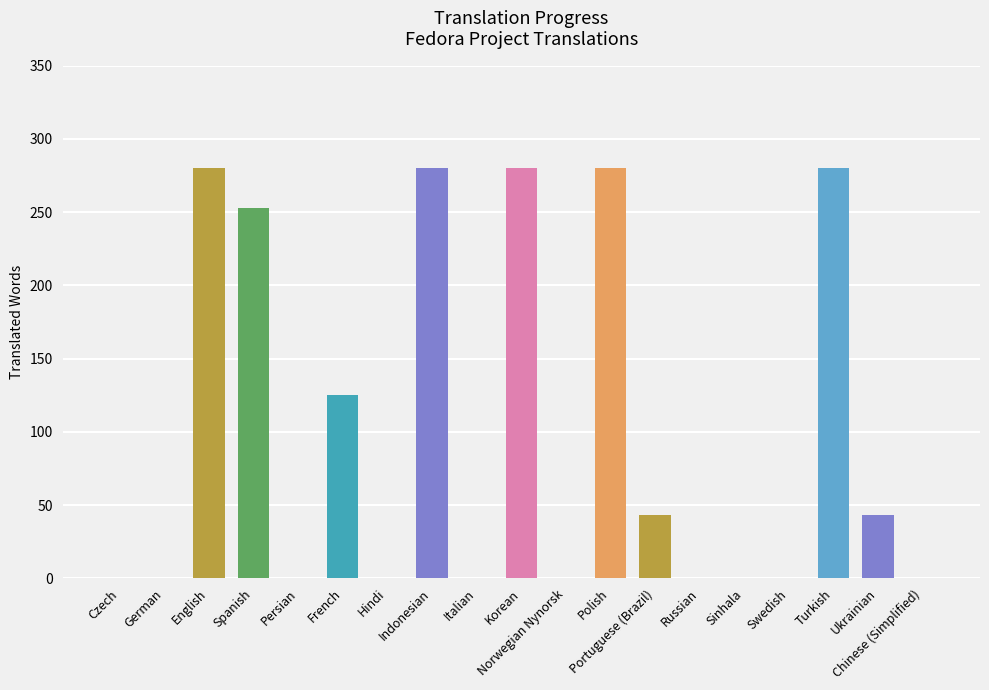

What is the sum of all values?

1864